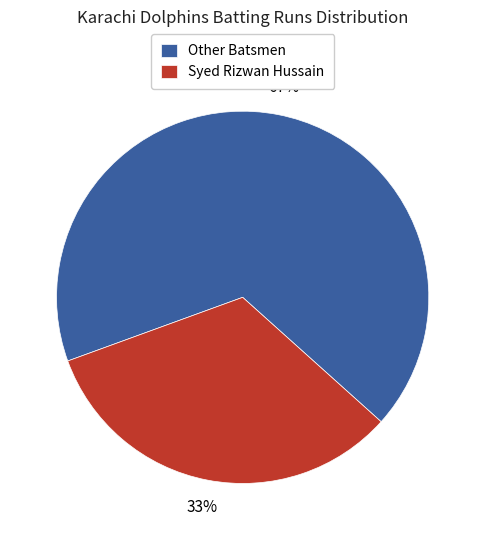

Is there any slice that represents more than half of the pie?

Yes